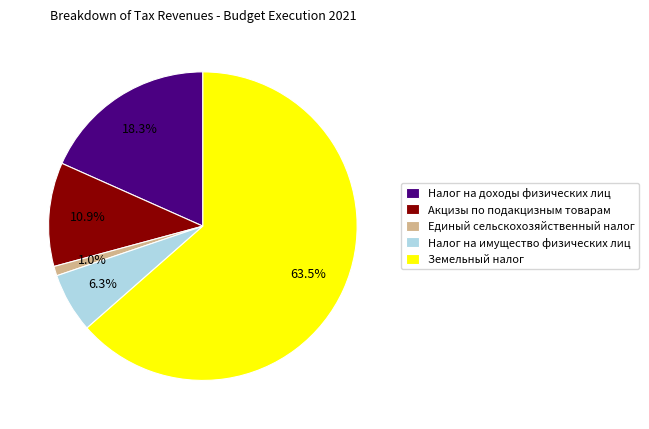

Is the sum of Земельный налог and Налог на доходы физических лиц greater than half?

Yes